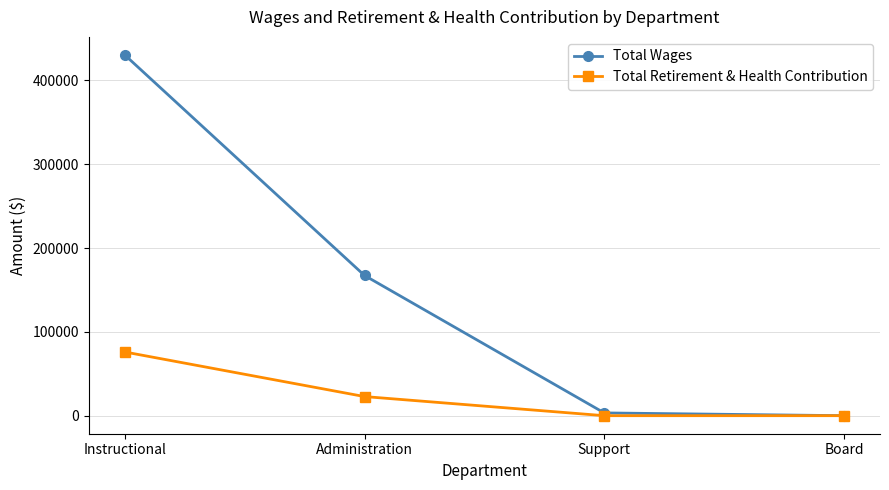

What position from the left is Board?

4